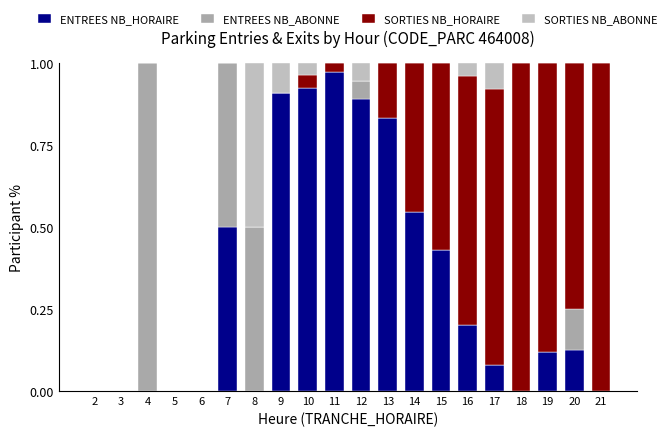

Which series has the largest range (max minus min)?

ENTREES NB_ABONNE